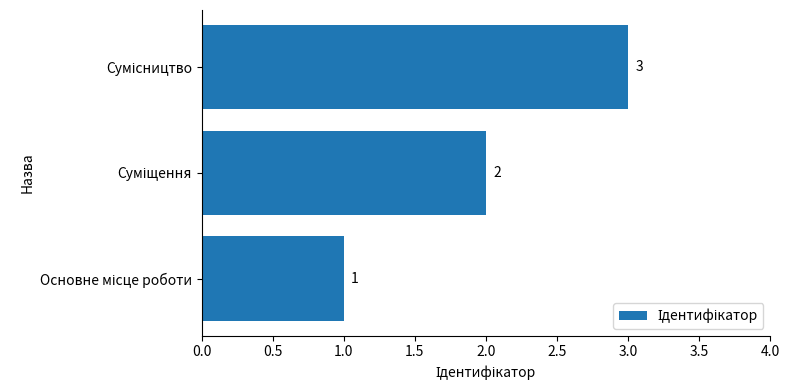

What is the greatest value displayed?

3